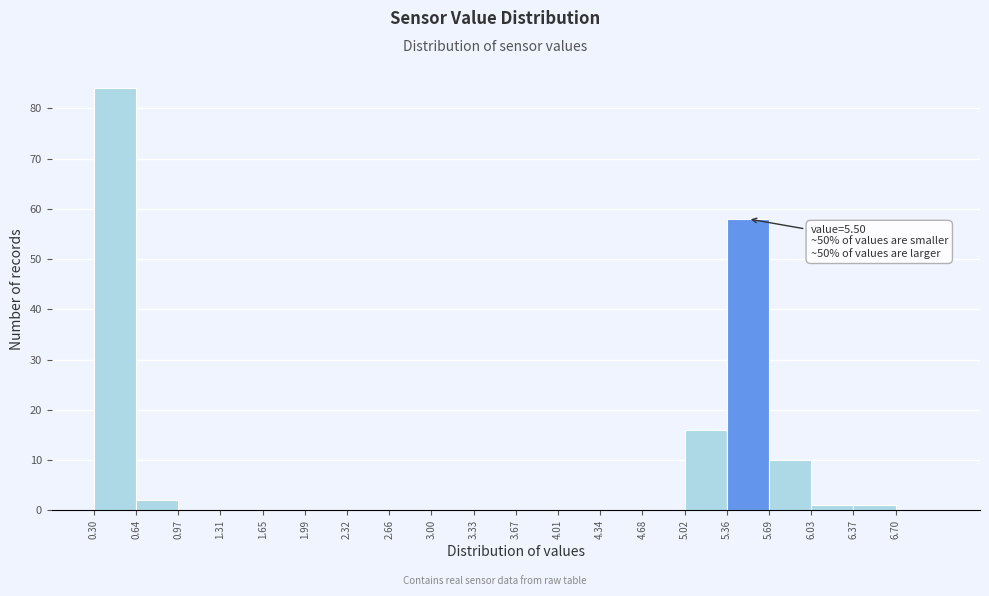

Over which range of the x-axis is the bar tallest?

0.30 to 0.65